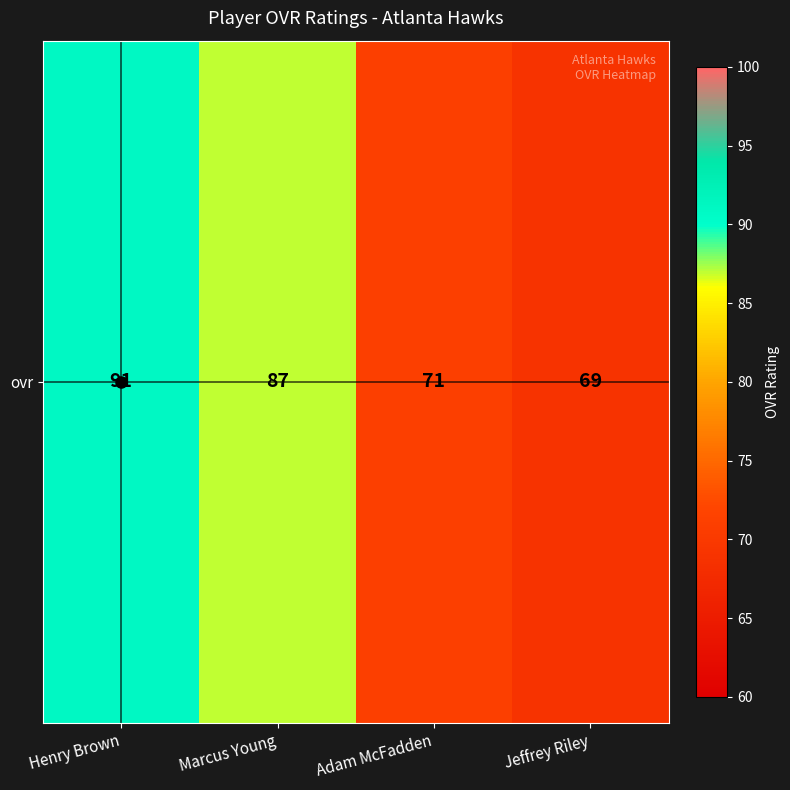

Approximately how many times larger is the value at Adam McFadden compared to Jeffrey Riley?

1.0